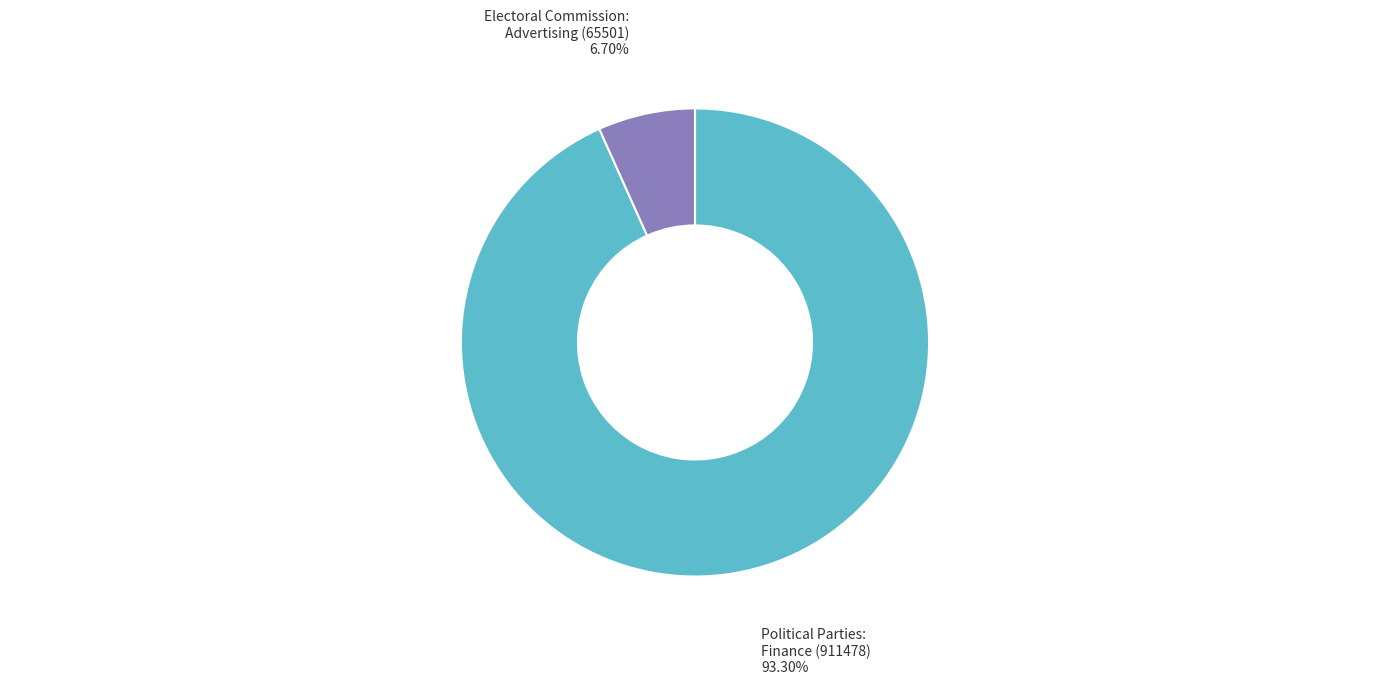

Is there a majority slice in this chart?

Yes